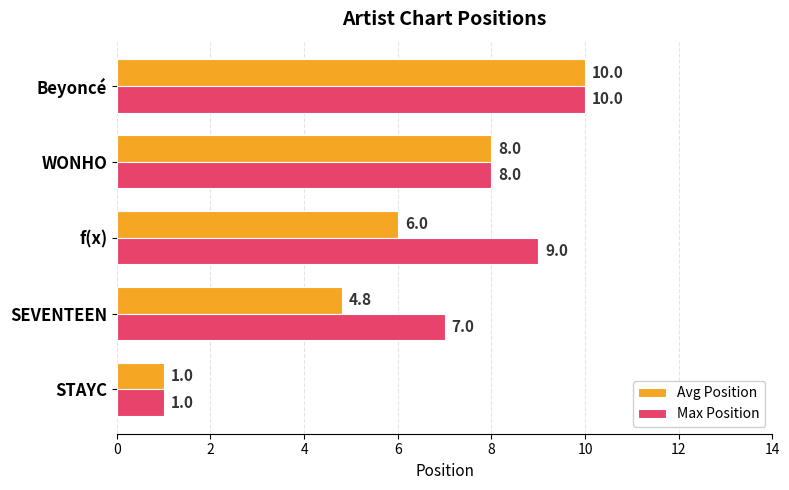

What is the sum of all Avg Position values?

29.8